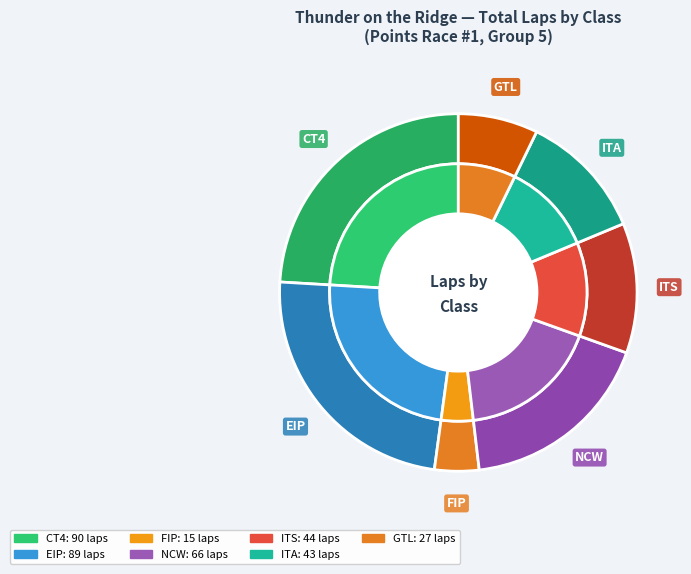

Is it true that ITS is 1% of the pie?

False